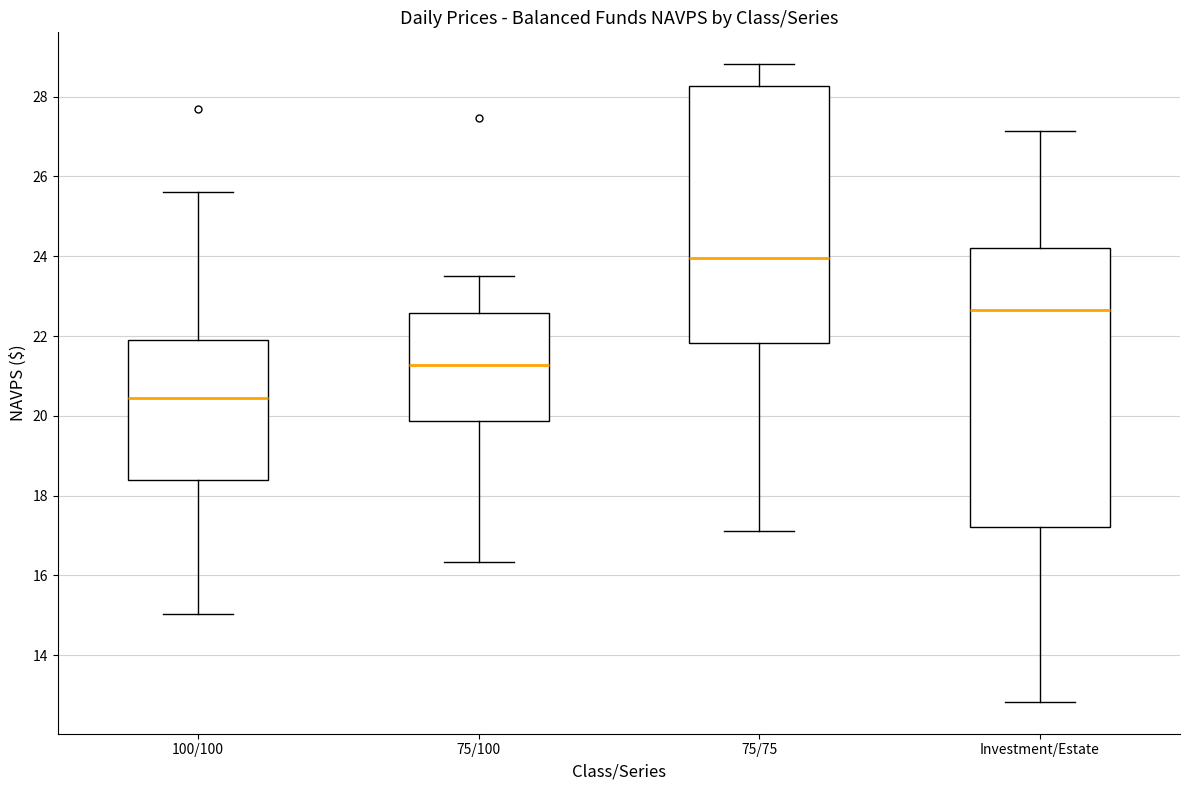

Which box has the highest median line?

75/75